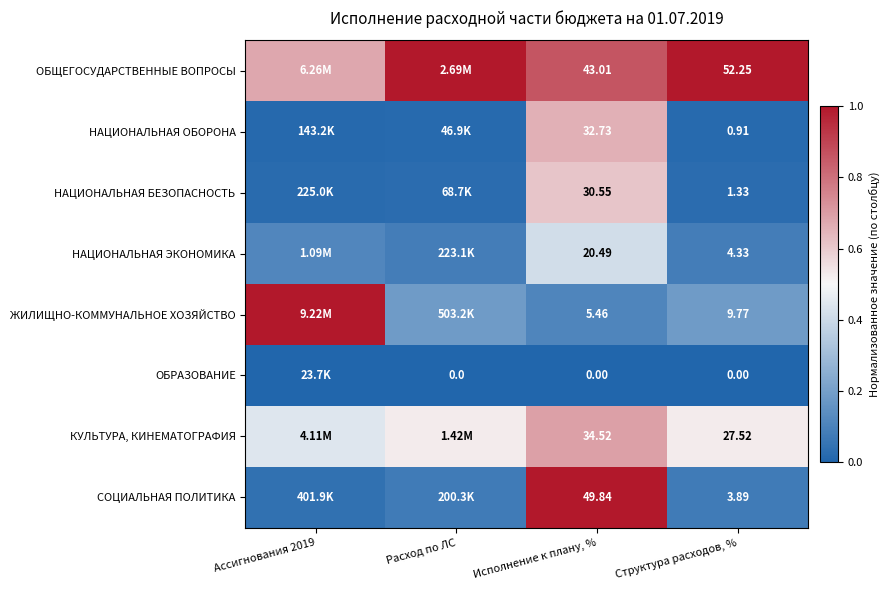

At how many categories does at least one series exceed 0?

4